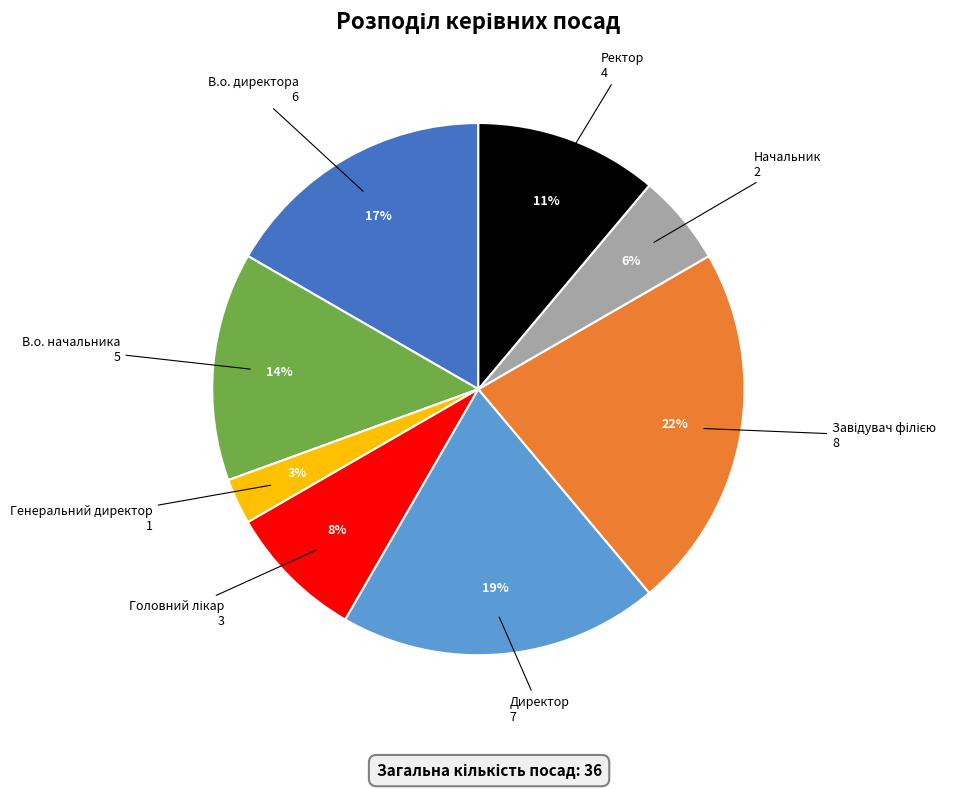

The Директор slice represents 19% of the pie. True or false?

True